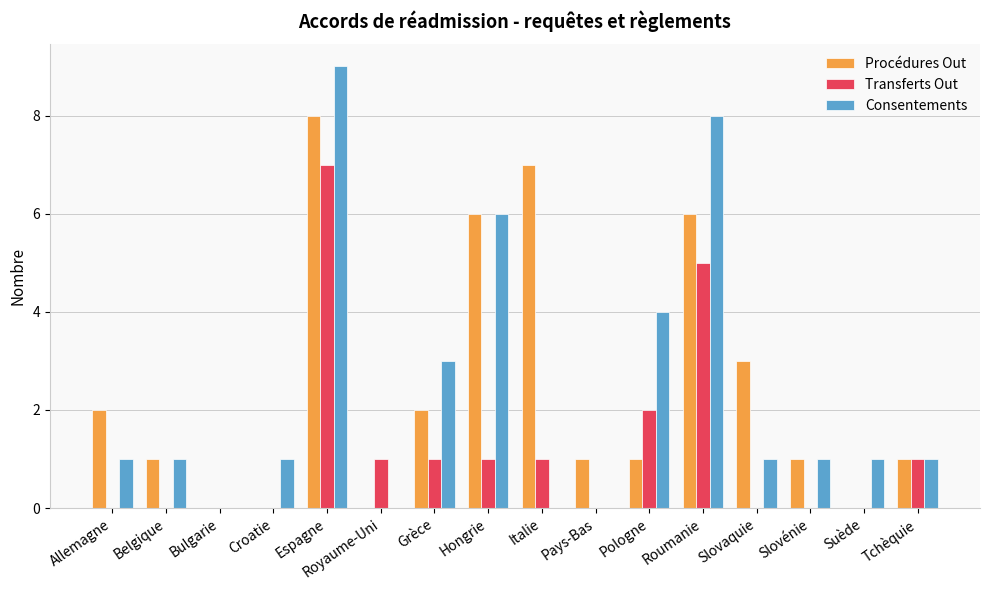

At which category is the sum across all series the highest?

Espagne